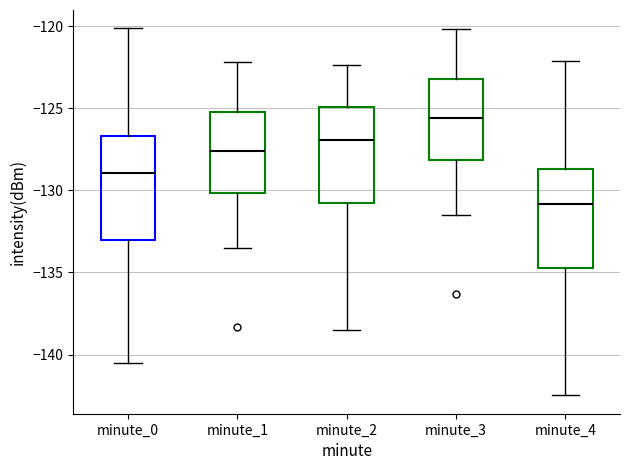

Reading left to right, transcribe this box plot: for each box, give where its median line is, the range the box spans, and where its two whiskers end, as read against the y-axis. The values are not printed on the chart, so give them approximately, as read against the axis.

minute_0: median -129.0, box -133.0 to -126.5, whiskers -140.5 to -120.0
minute_1: median -127.5, box -130.0 to -125.0, whiskers -133.5 to -122.0
minute_2: median -127.0, box -131.0 to -125.0, whiskers -138.5 to -122.5
minute_3: median -125.5, box -128.0 to -123.0, whiskers -131.5 to -120.0
minute_4: median -131.0, box -135.0 to -128.5, whiskers -142.5 to -122.0